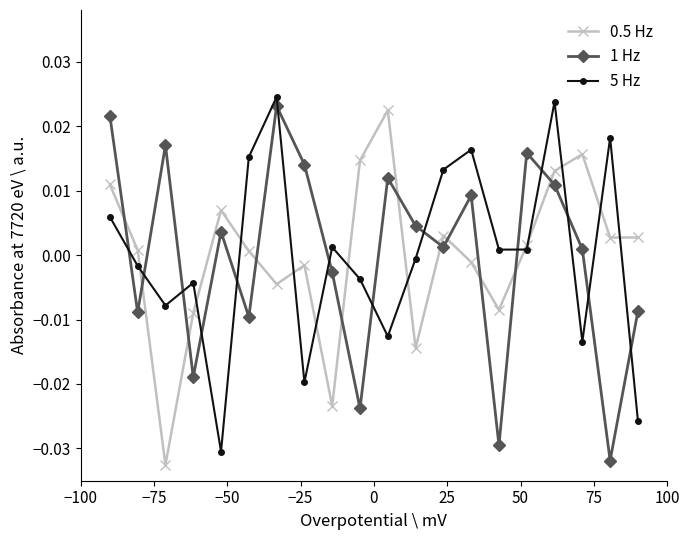

How many times do 1 Hz and 5 Hz cross each other?

14